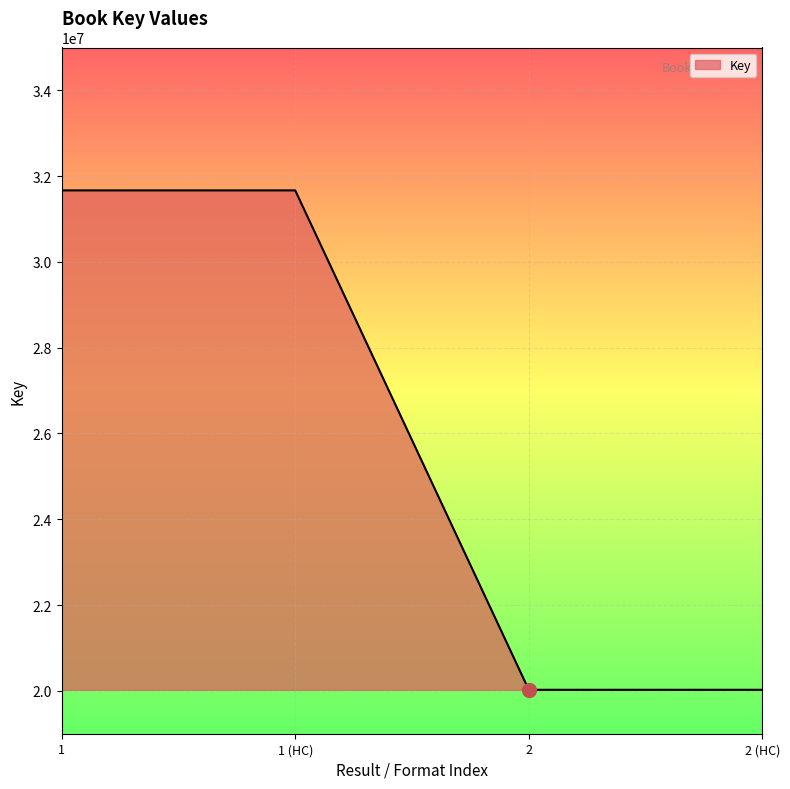

What is the sum of all values?

103385118